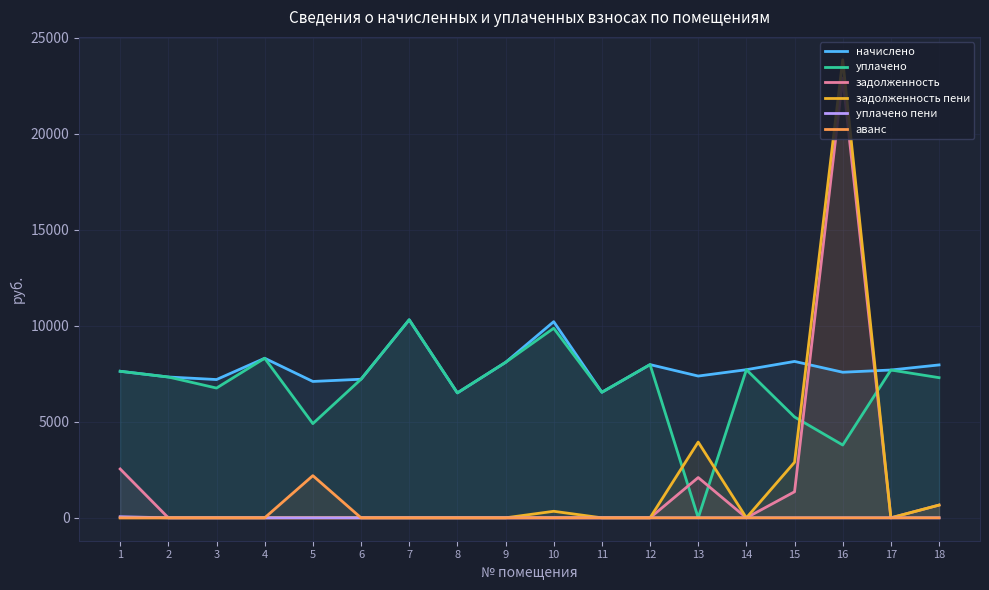

What is the difference between the уплачено values at 1 and 10?

2242.7